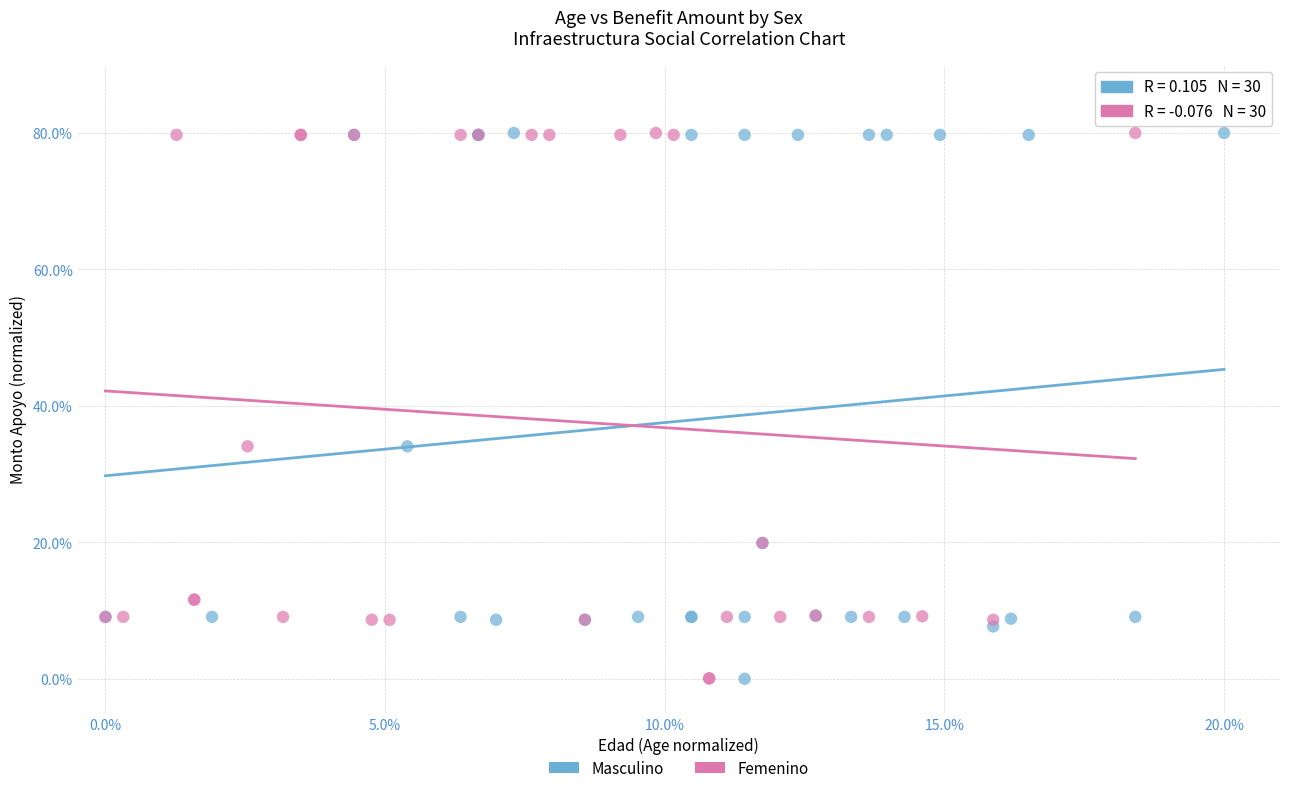

What are all the series names shown in the legend?

Masculino, Femenino